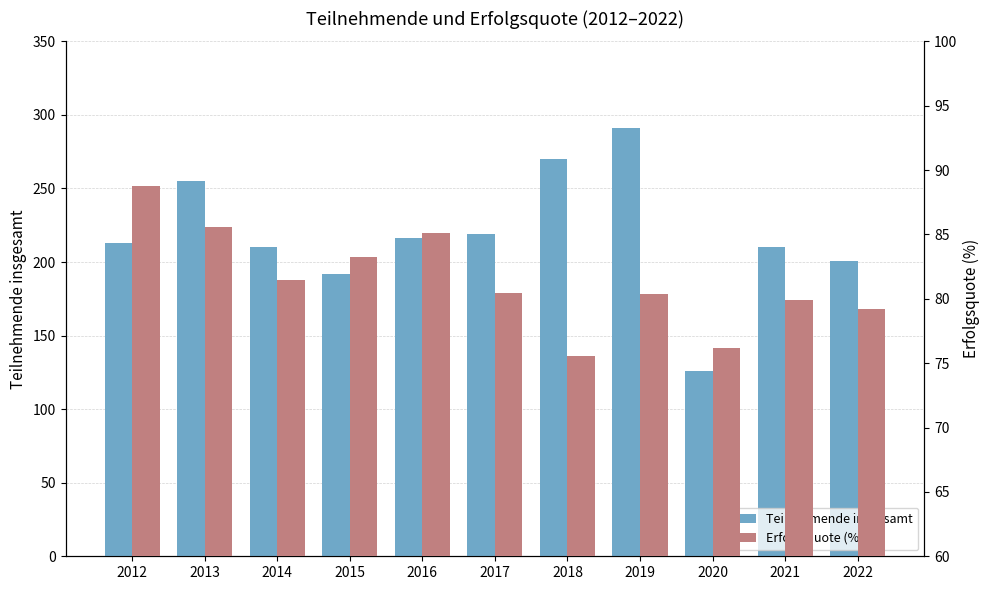

True or false: Erfolgsquote (%) has a value of 85.5 at 2013.

True